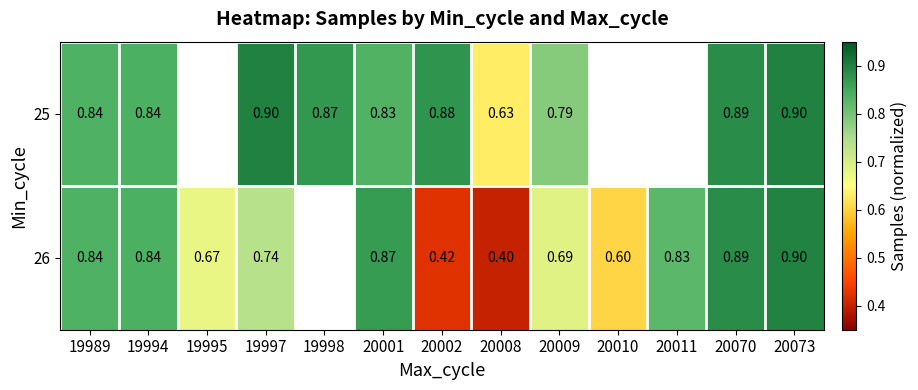

Which category has the highest value across all series?

19997